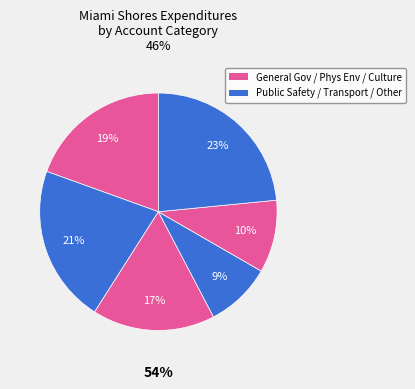

How many slices are in this pie chart?

6